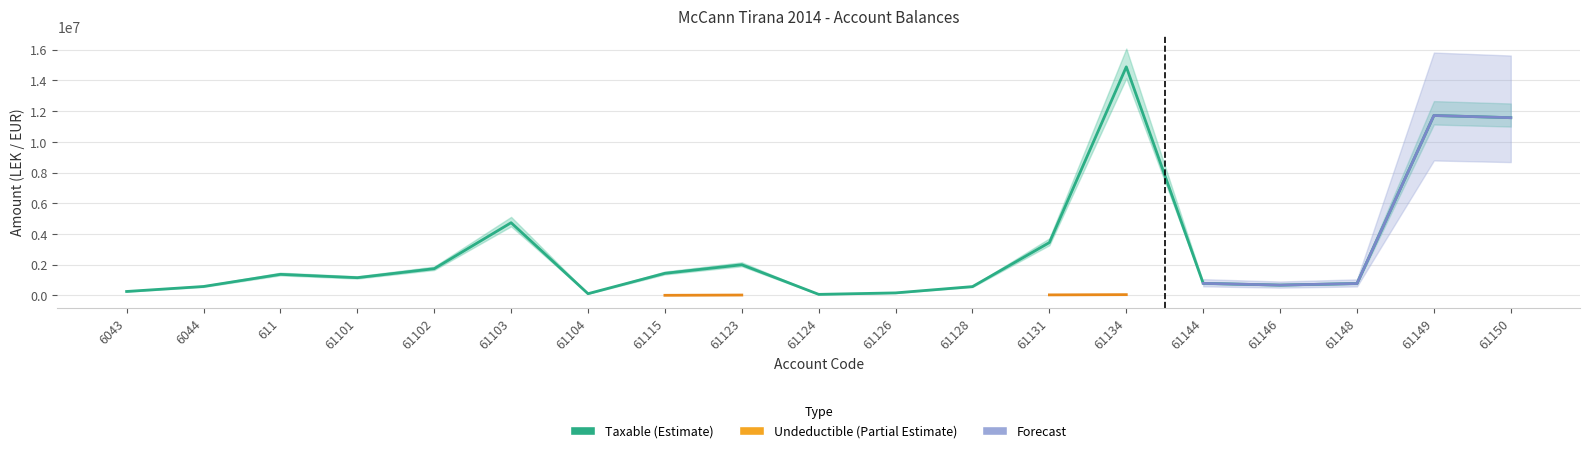

What is the difference between the maximum and minimum values?

14826046.6